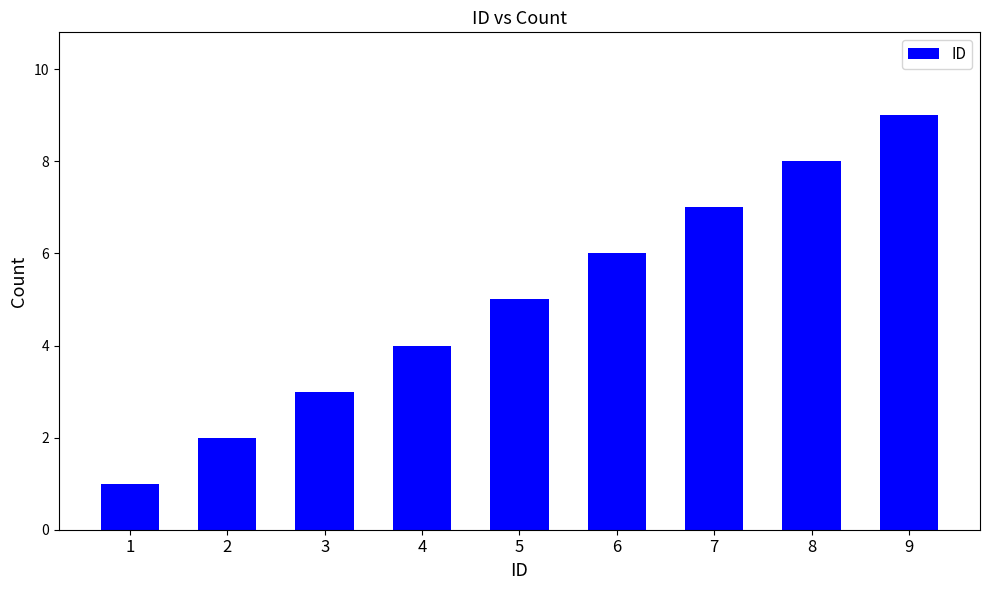

How many bars are there in total?

9